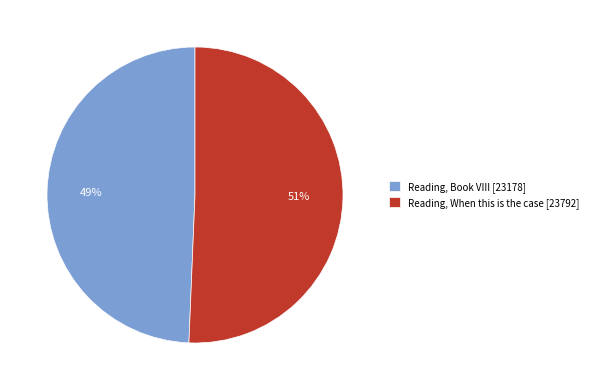

Is Reading, Book VIII [23178] the majority of the pie?

No